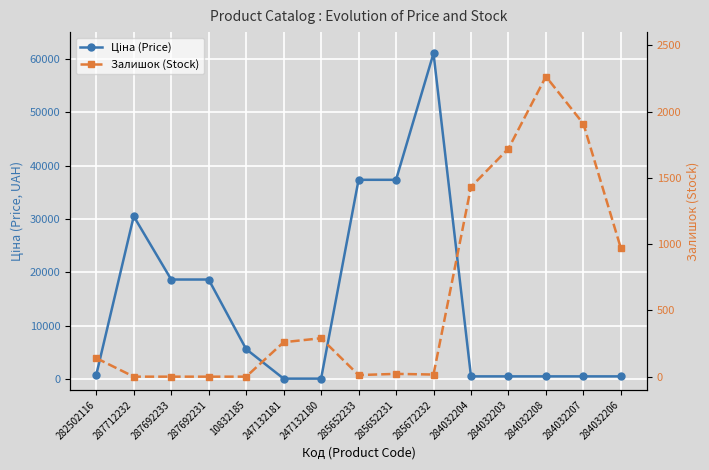

Reading right to left, transcribe all the data shown in this chart.

Ціна (Price): 284032206=535.4	284032207=535.4	284032208=535.4	284032203=535.4	284032204=535.4	285672232=61024.7	285652231=37343.0	285652233=37343.0	247132180=113.3	247132181=113.3	10832185=5636.0	287692231=18671.5	287692233=18671.5	287712232=30512.3	282502116=813.0
Залишок (Stock): 284032206=969.0	284032207=1908.0	284032208=2265.0	284032203=1721.0	284032204=1432.0	285672232=16.0	285652231=21.0	285652233=12.0	247132180=290.0	247132181=260.0	10832185=0.0	287692231=0.0	287692233=0.0	287712232=0.0	282502116=140.0